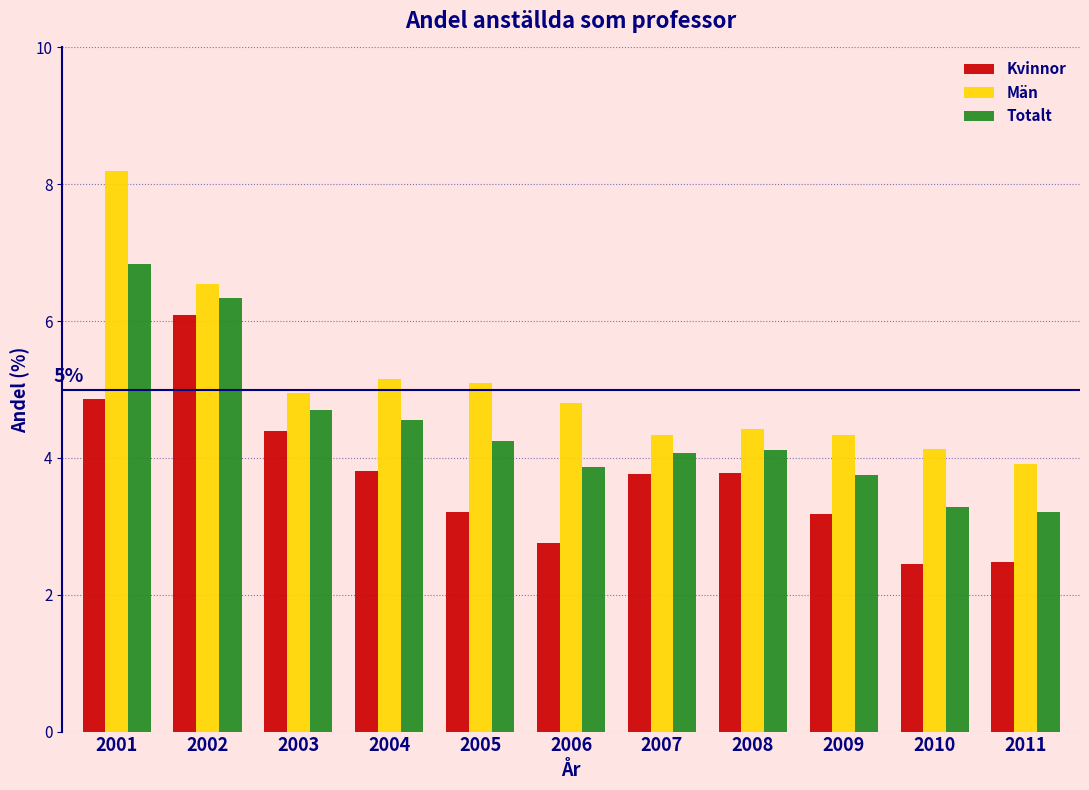

Which series has the widest spread of values?

Män